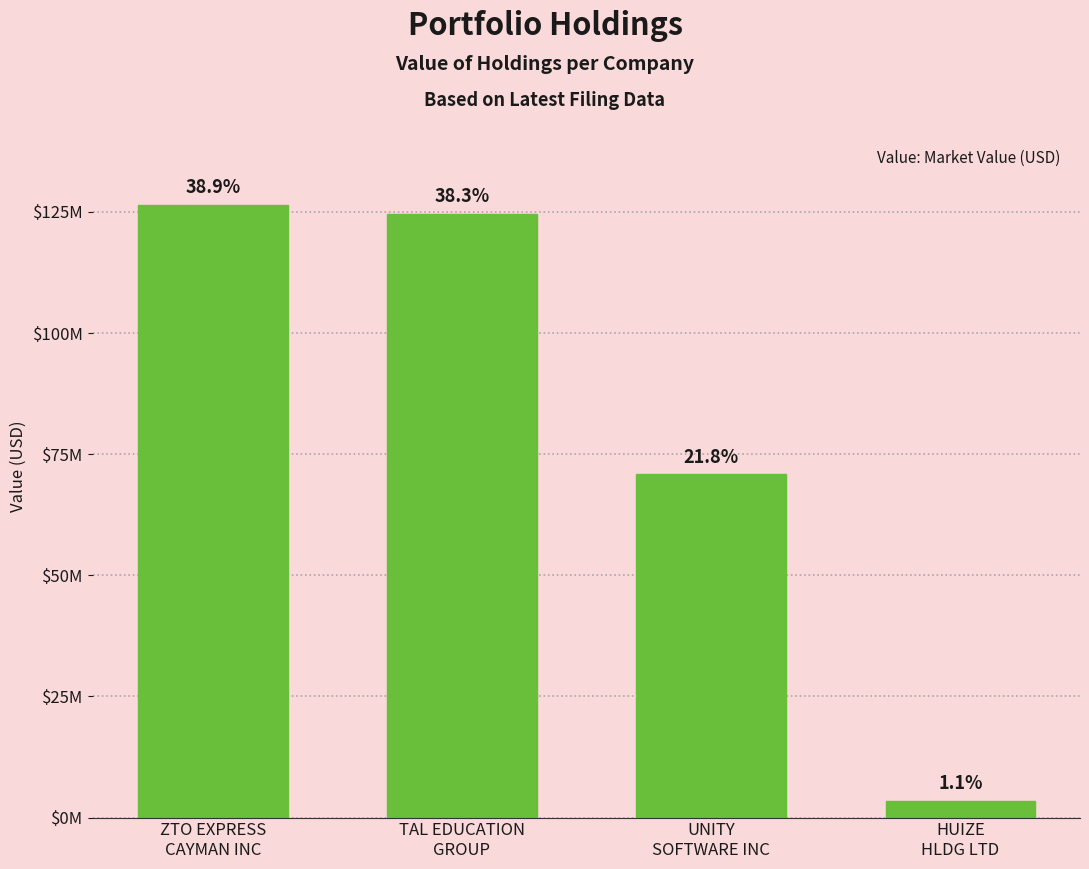

What is the average value?

81368250